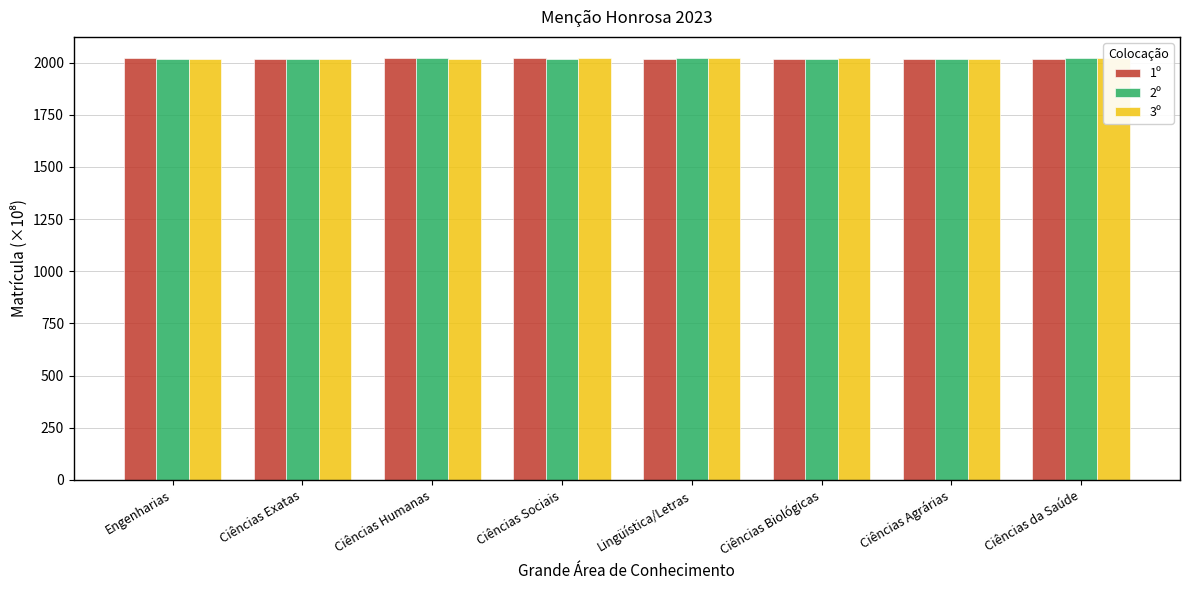

Are the bars horizontal?

No